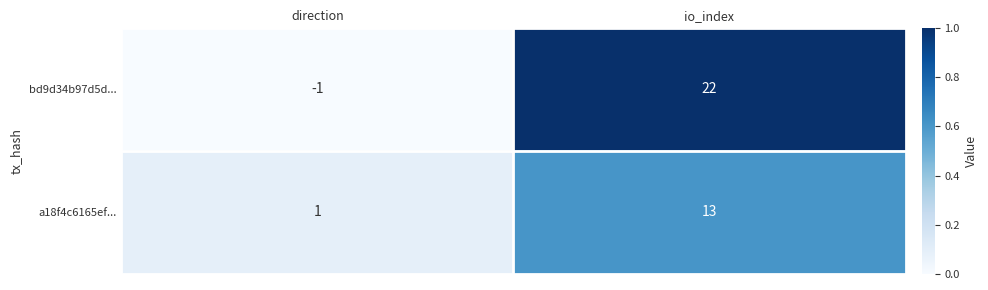

What is the sum of the bd9d34b97d5d... values at direction and io_index?

21